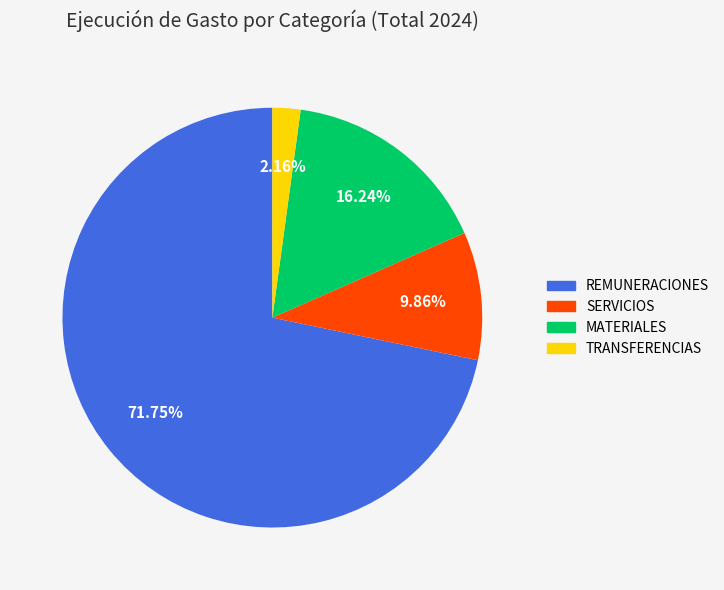

Which has a higher value, REMUNERACIONES or SERVICIOS?

REMUNERACIONES